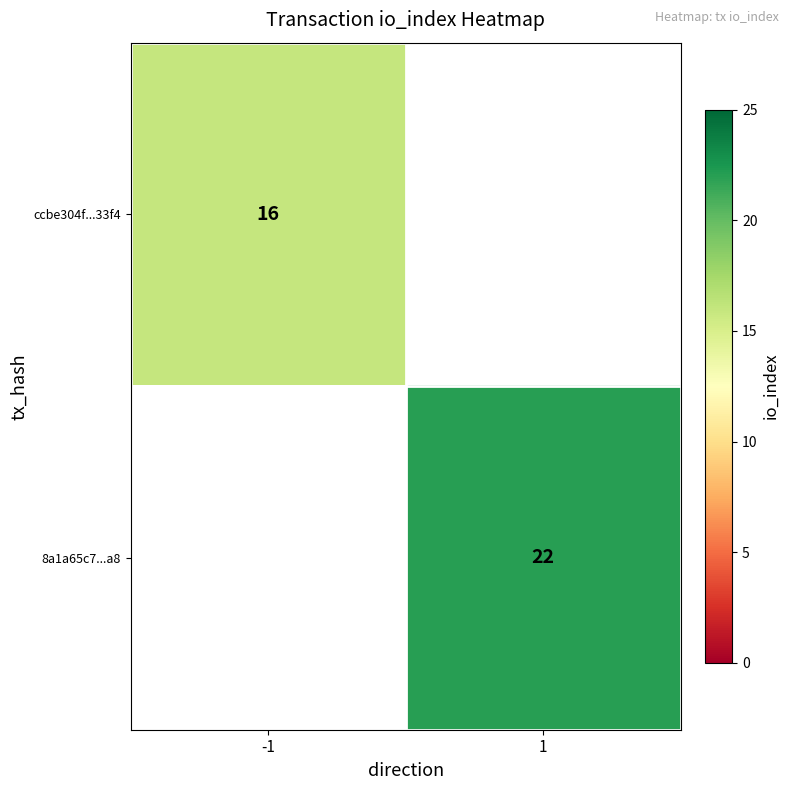

The ccbe304f...33f4 series shows 16 at -1. True or false?

True